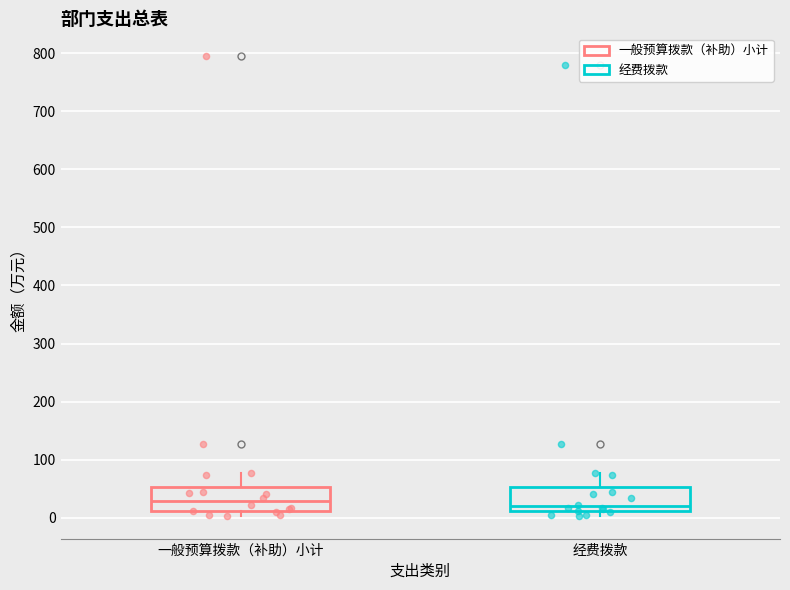

Reading left to right, transcribe this box plot: for each box, give where its median line is, the range the box spans, and where its two whiskers end, as read against the y-axis. The values are not printed on the chart, so give them approximately, as read against the axis.

一般预算拨款（补助）小计: median 30, box 10 to 50, whiskers 0 to 80
经费拨款: median 20, box 10 to 50, whiskers 0 to 80